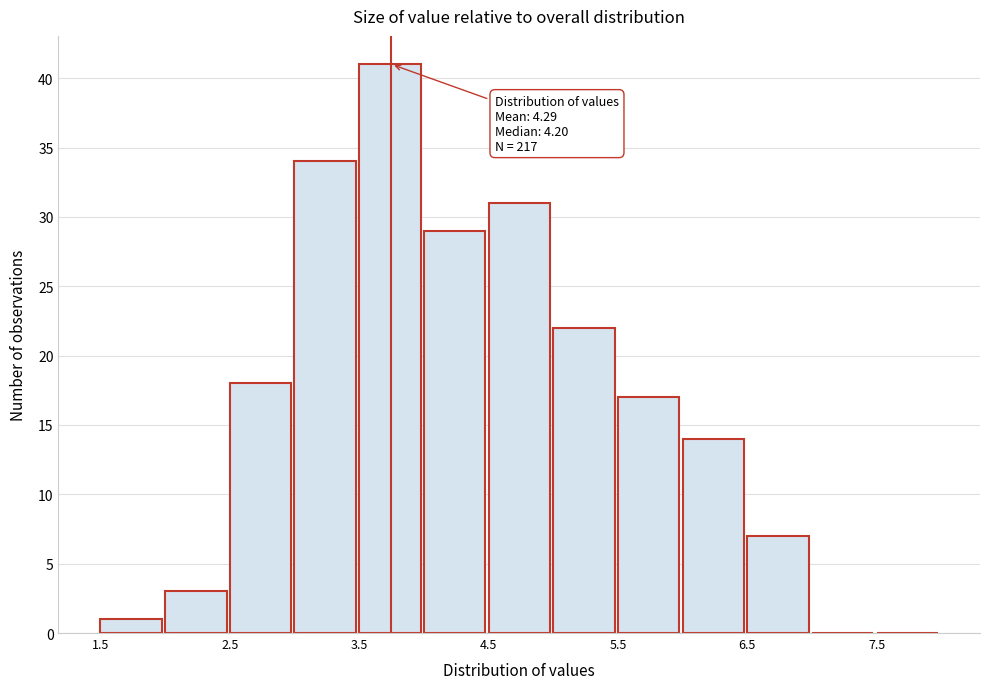

Over which range of the x-axis is the bar tallest?

3.5 to 4.0